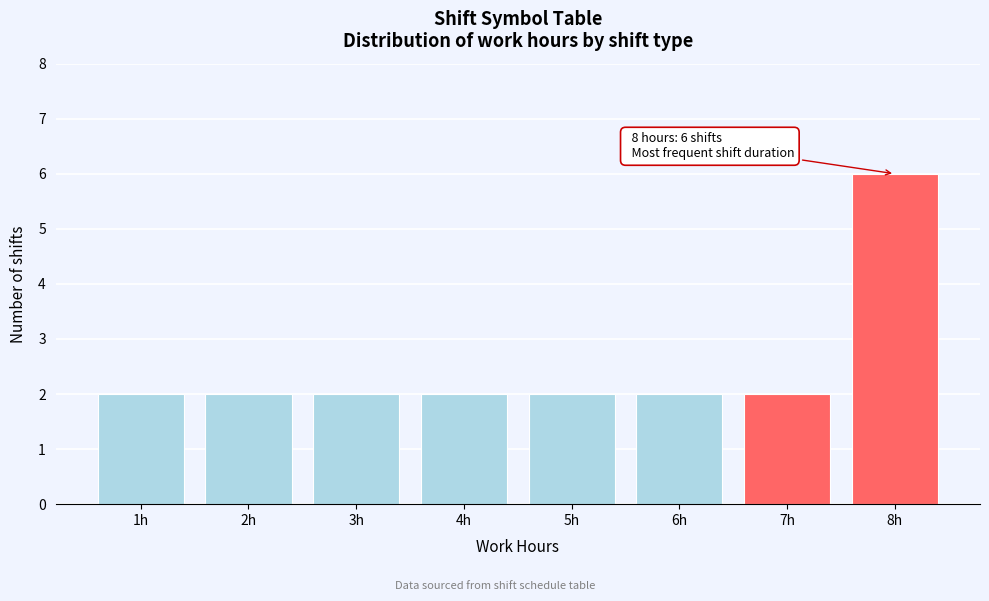

Over which range of the x-axis is the bar tallest?

7.5 to 8.5